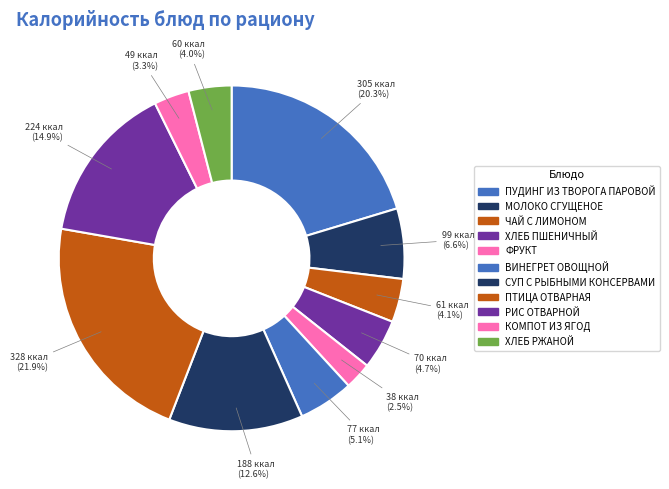

Between ЧАЙ С ЛИМОНОМ and МОЛОКО СГУЩЕНОЕ, which is larger?

МОЛОКО СГУЩЕНОЕ